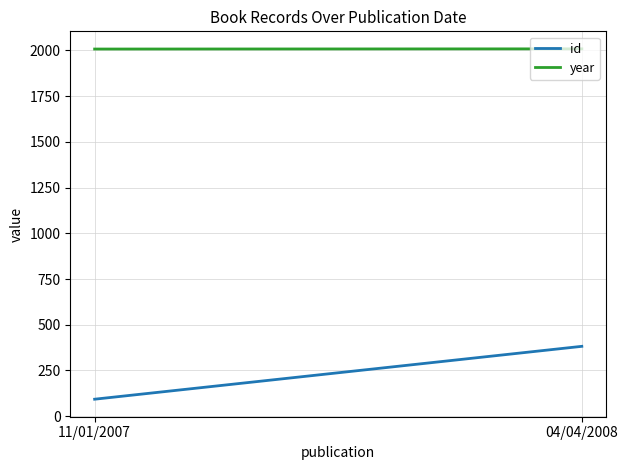

Between 04/04/2008 and 11/01/2007, which is larger?

04/04/2008